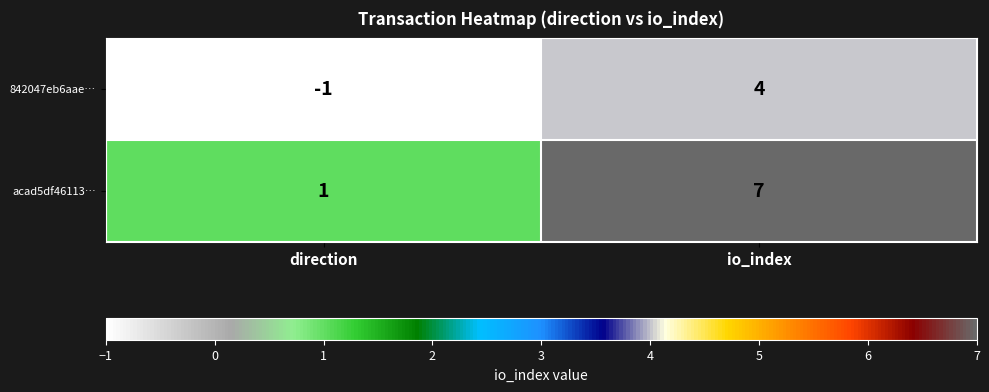

Rank the series by their maximum value, from lowest to highest.

842047eb6aae…, acad5df46113…